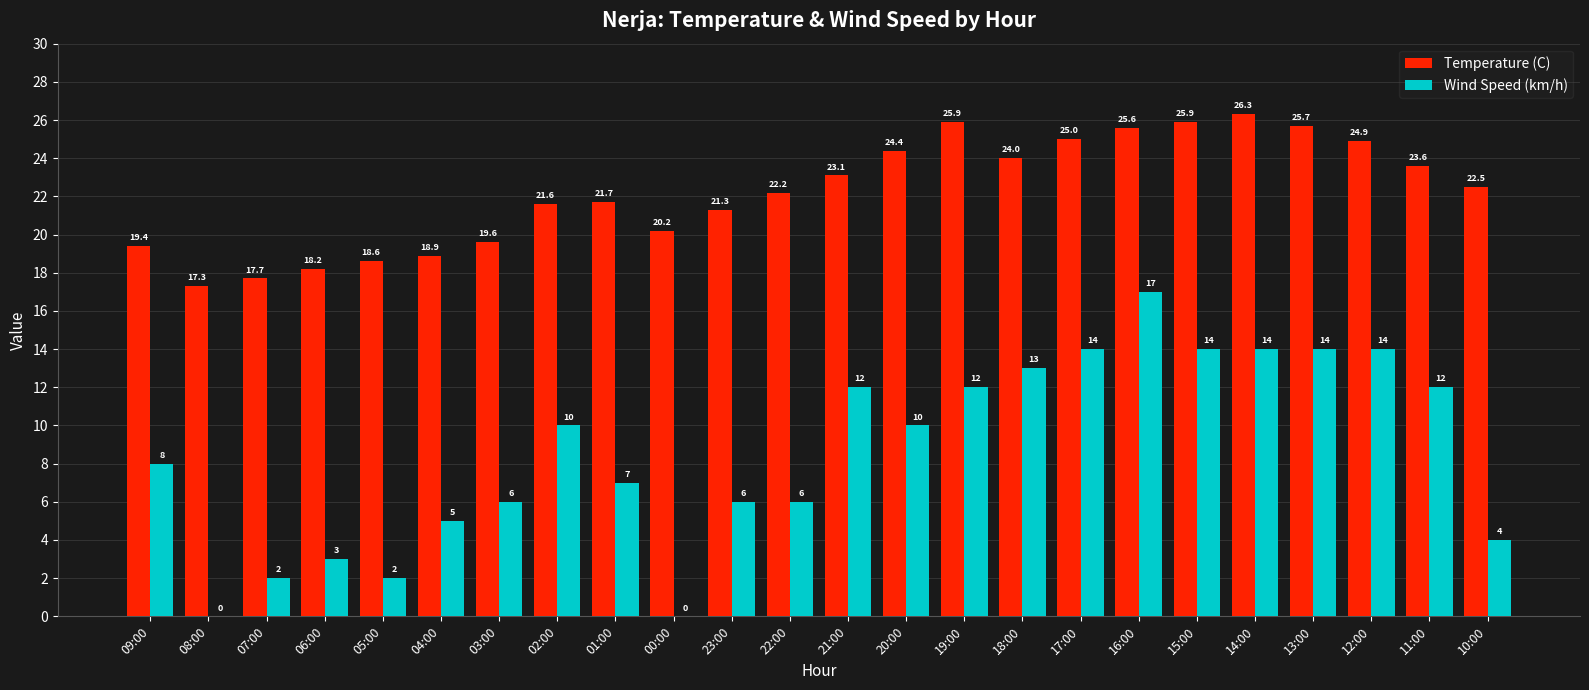

Which series has the largest range (max minus min)?

Wind Speed (km/h)